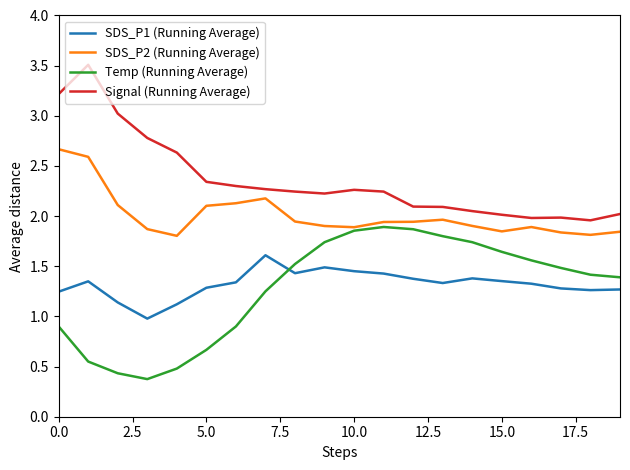

List the series in order of their peak value, lowest first.

SDS_P1 (Running Average), Temp (Running Average), SDS_P2 (Running Average), Signal (Running Average)